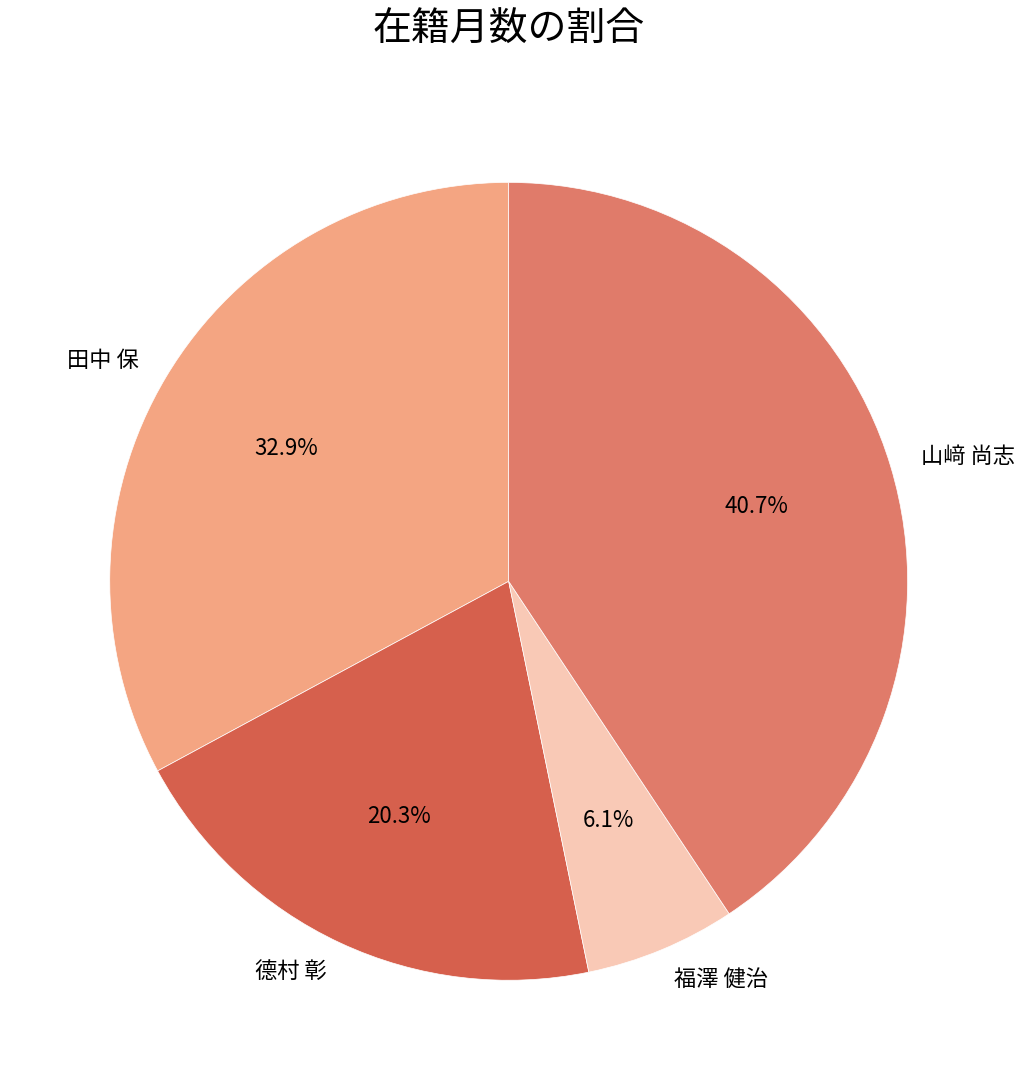

To the nearest percent, what is the combined percentage of 德村 彰 and 田中 保?

53%